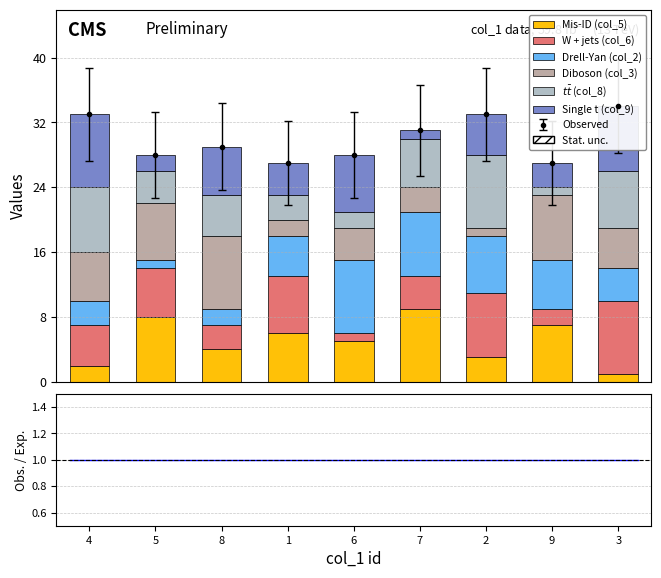

Read the col_8 value at 5.

4